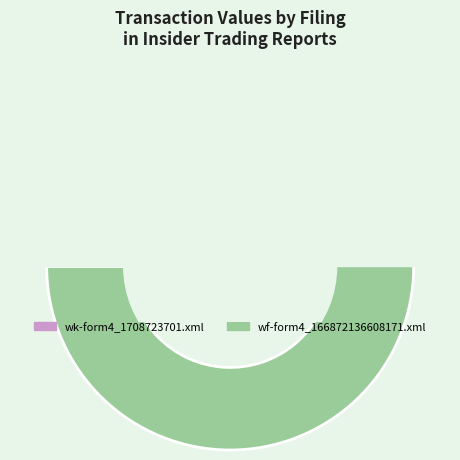

Which slice is the smallest?

wk-form4_1708723701.xml